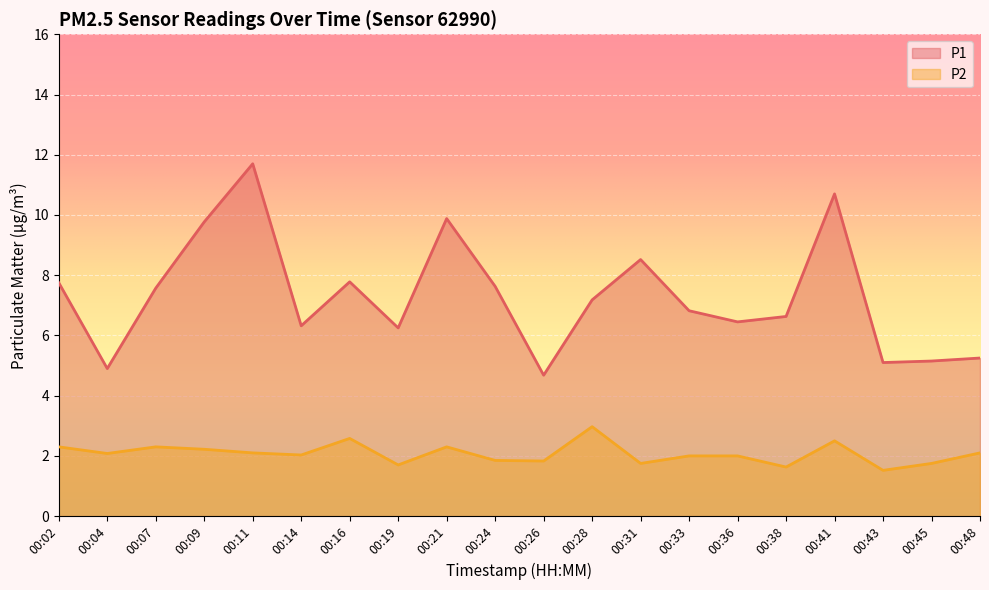

How many interior local peaks does the P2 series have?

5